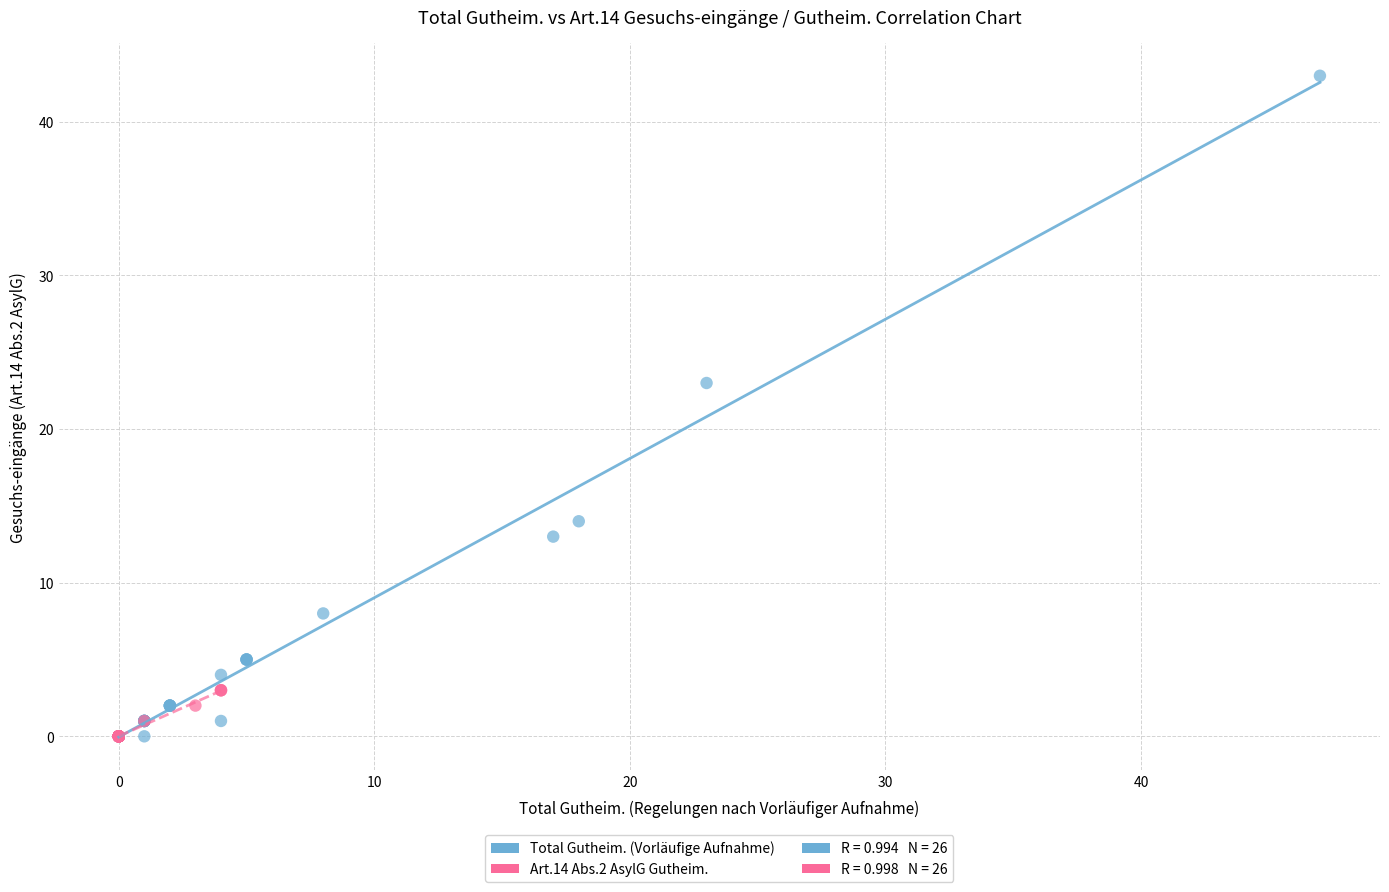

Which series contains the highest Y value?

Total Gutheim. (Vorläufige Aufnahme)